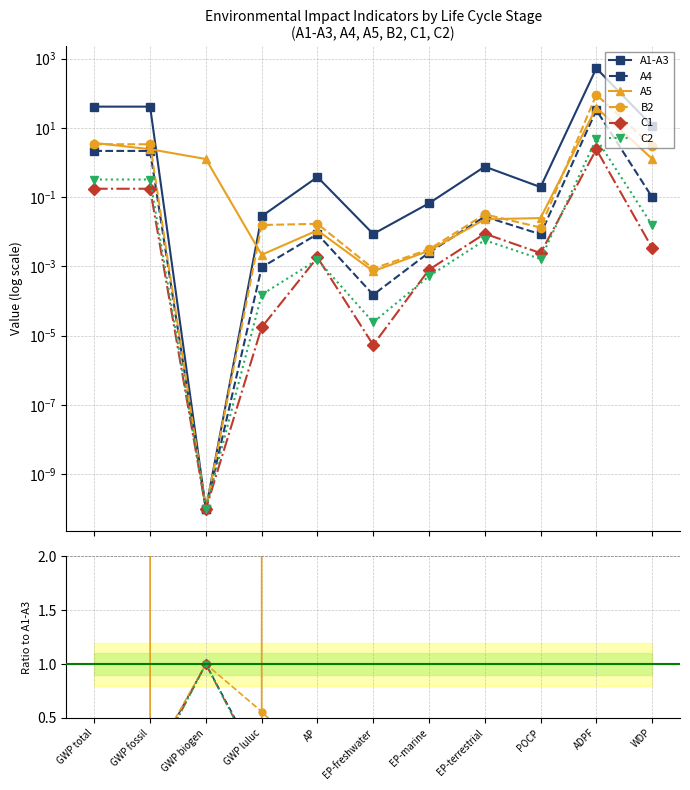

Between AP and WDP, which series saw the biggest shift?

A1-A3